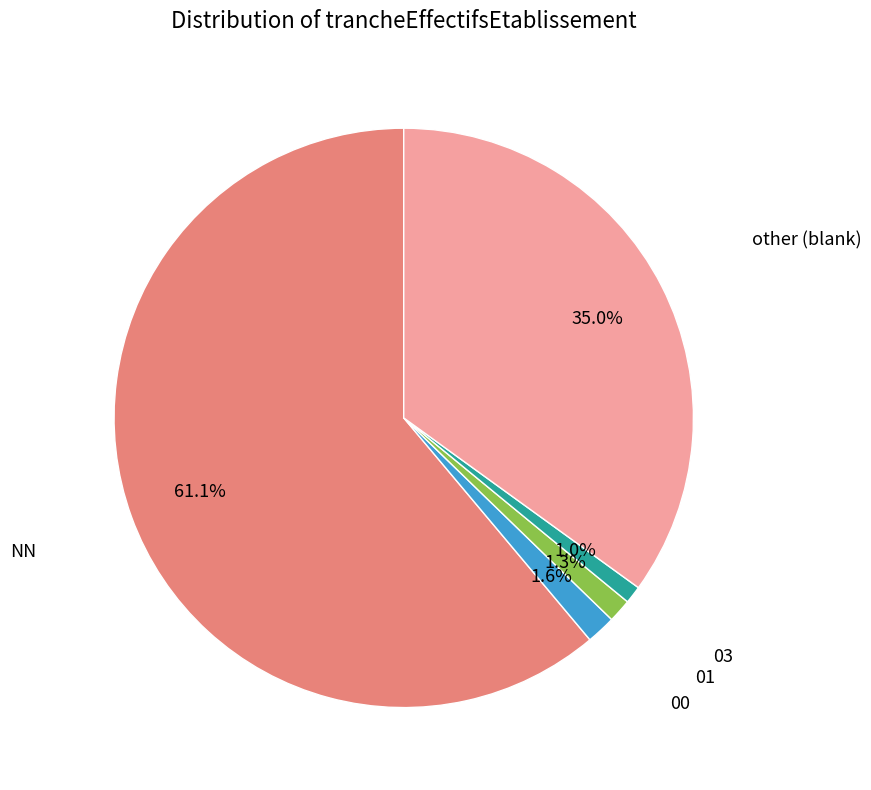

What portion of the pie excludes 03?

99.0%